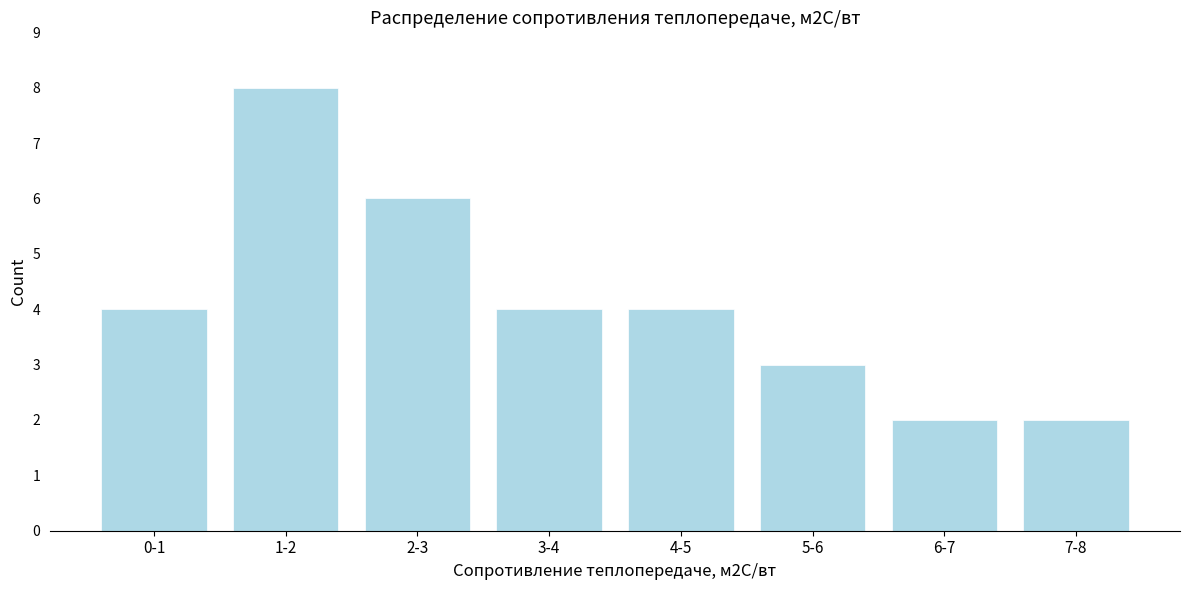

Reading left to right, what are all the values shown in this chart?

4	8	6	4	4	3	2	2